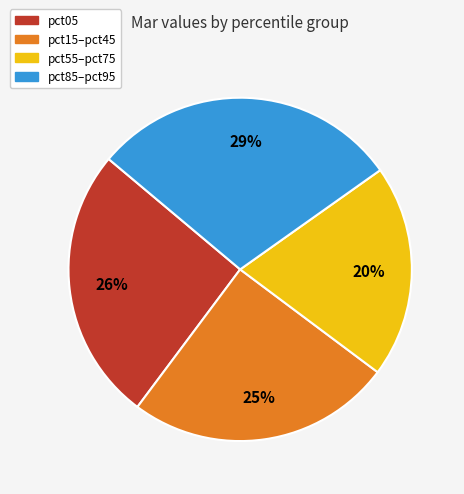

How many slices are in this pie chart?

4